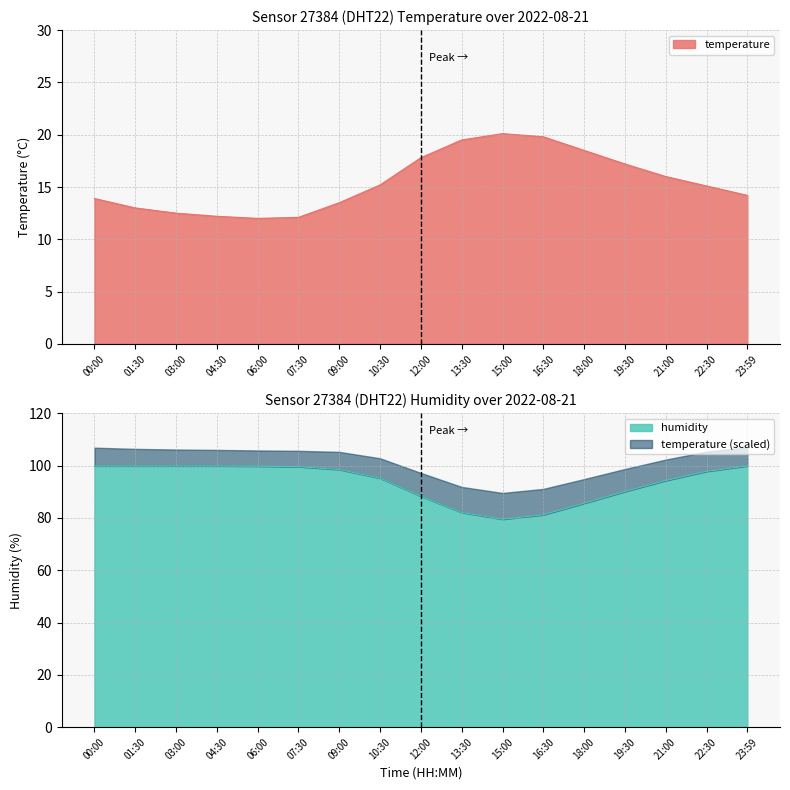

What is the value of the humidity point at the 8th from the left?

95.2